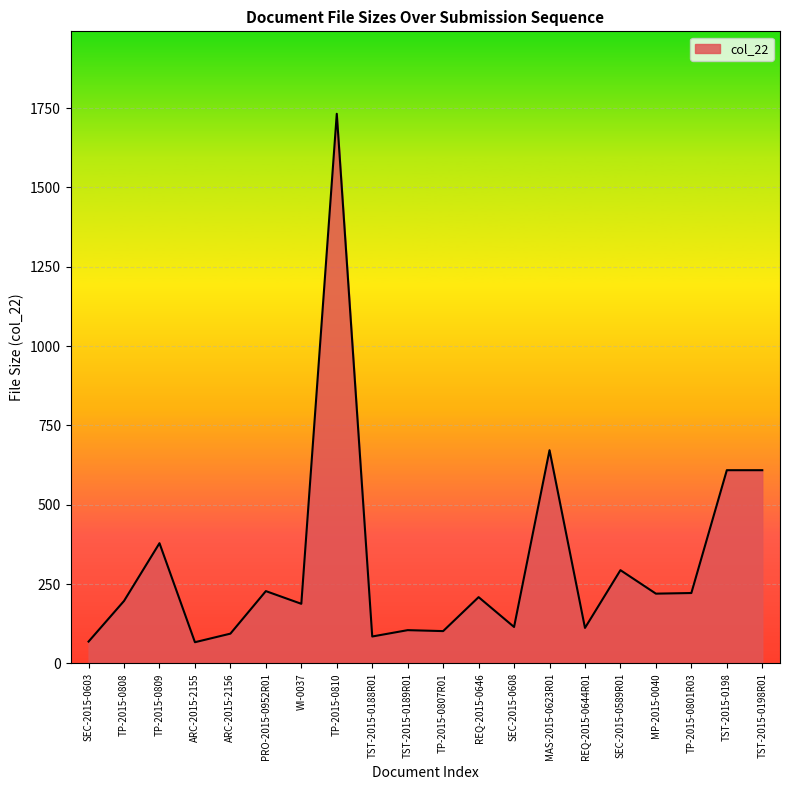

Approximately how many times larger is the value at REQ-2015-0646 compared to WI-0037?

1.1